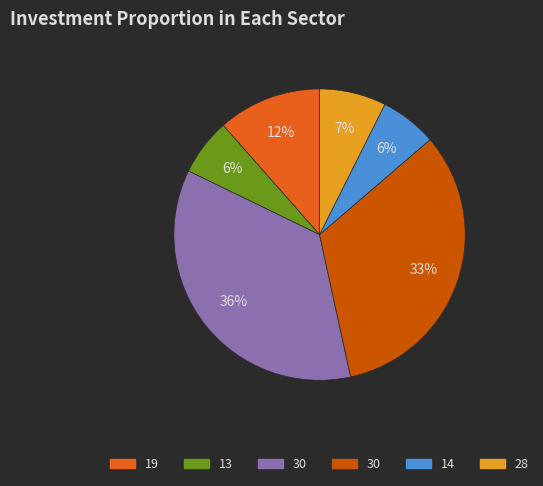

Does any single category account for the majority?

No